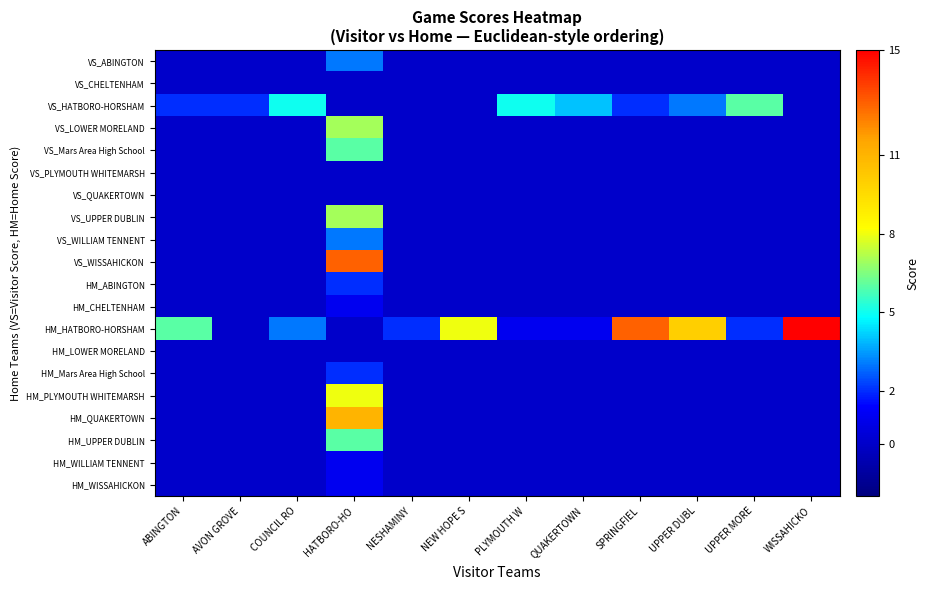

Rank the series at NEW HOPE S from highest to lowest value.

HM_HATBORO-HORSHAM, VS_ABINGTON, VS_CHELTENHAM, VS_HATBORO-HORSHAM, VS_LOWER MORELAND, VS_Mars Area High School, VS_PLYMOUTH WHITEMARSH, VS_QUAKERTOWN, VS_UPPER DUBLIN, VS_WILLIAM TENNENT, VS_WISSAHICKON, HM_ABINGTON, HM_CHELTENHAM, HM_LOWER MORELAND, HM_Mars Area High School, HM_PLYMOUTH WHITEMARSH, HM_QUAKERTOWN, HM_UPPER DUBLIN, HM_WILLIAM TENNENT, HM_WISSAHICKON